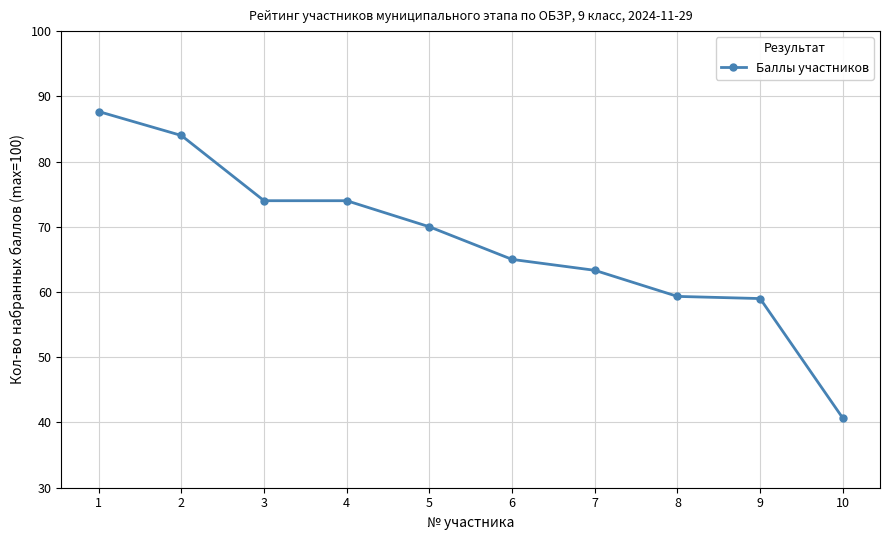

The value at 5 is 70.0. True or false?

True